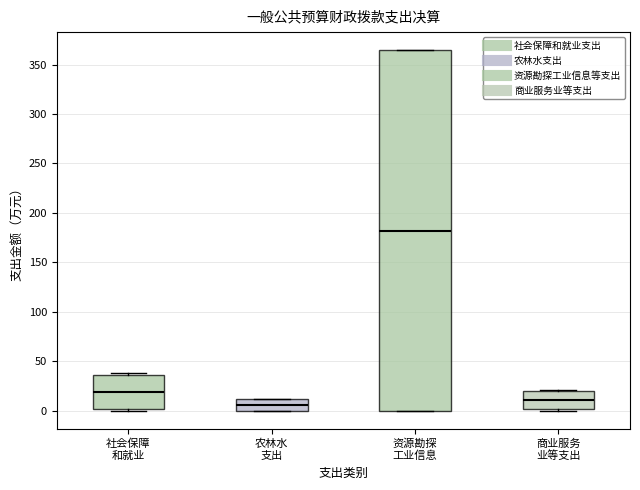

Reading left to right, transcribe this box plot: for each box, give where its median line is, the range the box spans, and where its two whiskers end, as read against the y-axis. The values are not printed on the chart, so give them approximately, as read against the axis.

社会保障 和就业: median 20, box 0 to 35, whiskers 0 (just below the box's lower edge) to 40
农林水 支出: median 5, box 0 to 10, whiskers 0 to 10
资源勘探 工业信息: median 180, box 0 to 365, whiskers 0 to 365
商业服务 业等支出: median 10, box 0 to 20, whiskers 0 (just below the box's lower edge) to 20 (just above the box's upper edge)